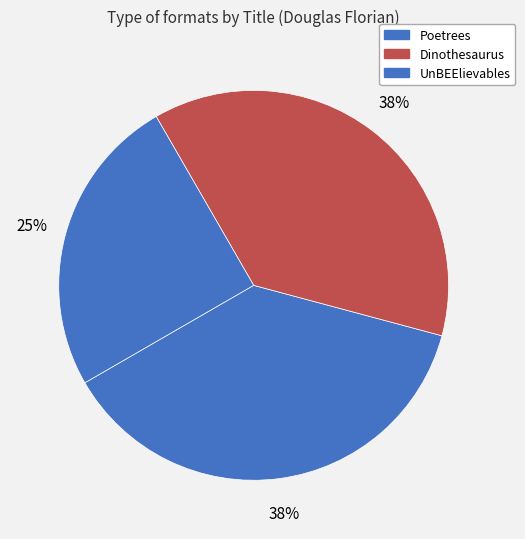

How many slices are in this pie chart?

3